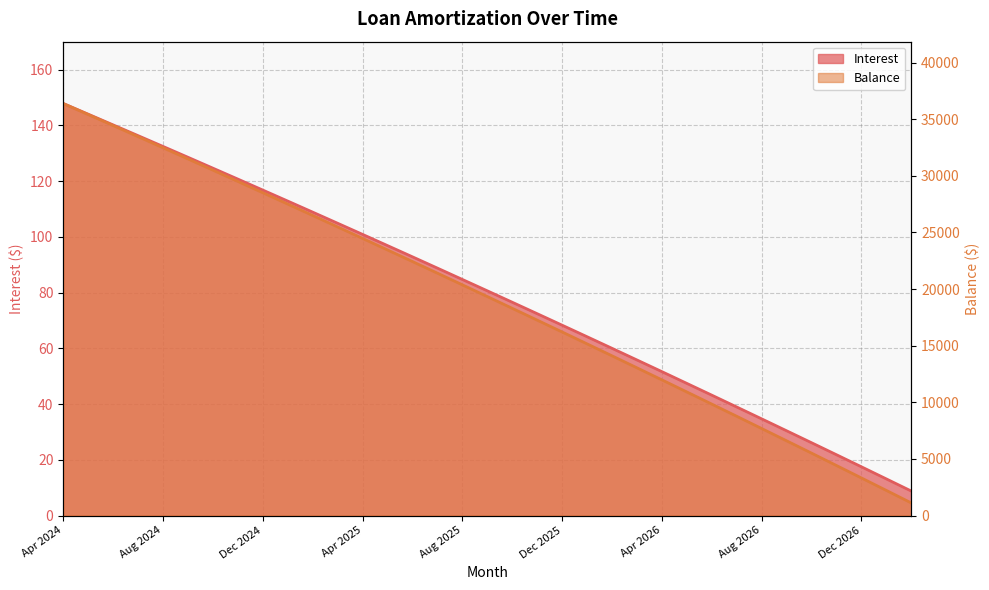

Between Aug 2024 and Jul 2026, which series saw the biggest shift?

Balance